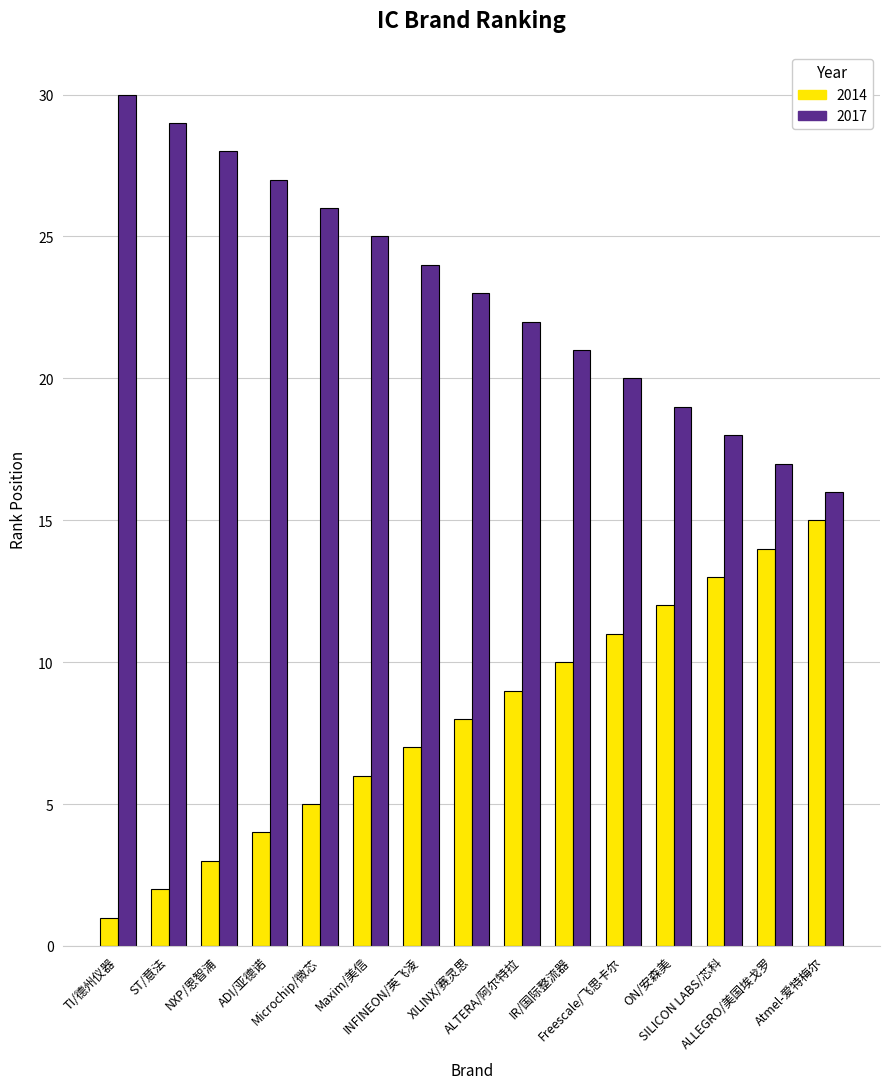

How many bars are there in total?

30